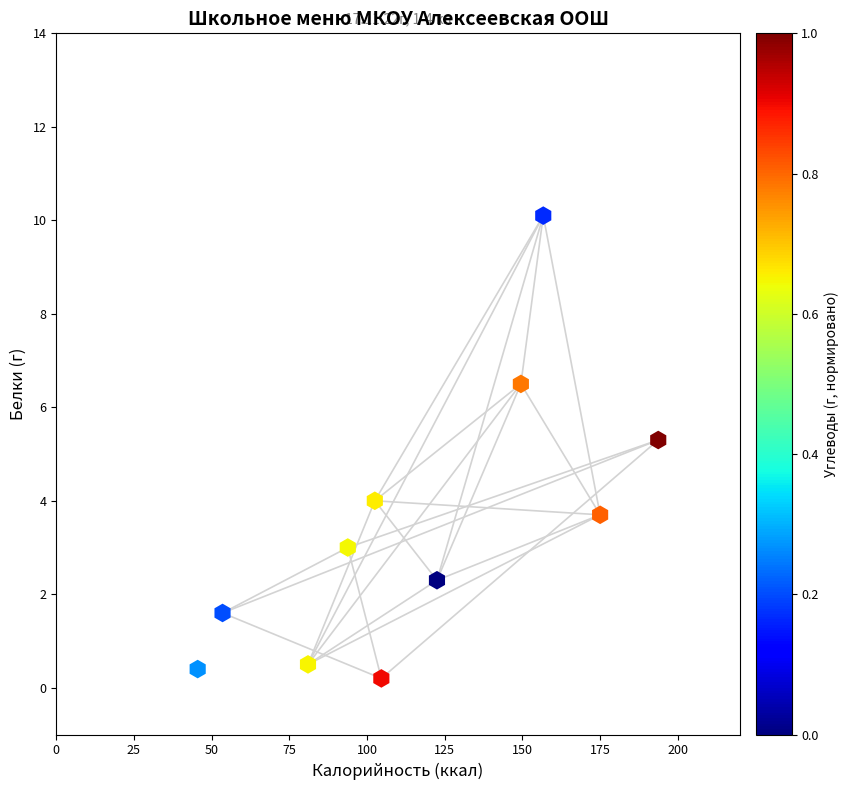

What is the range of Y values (max minus min)?

9.9